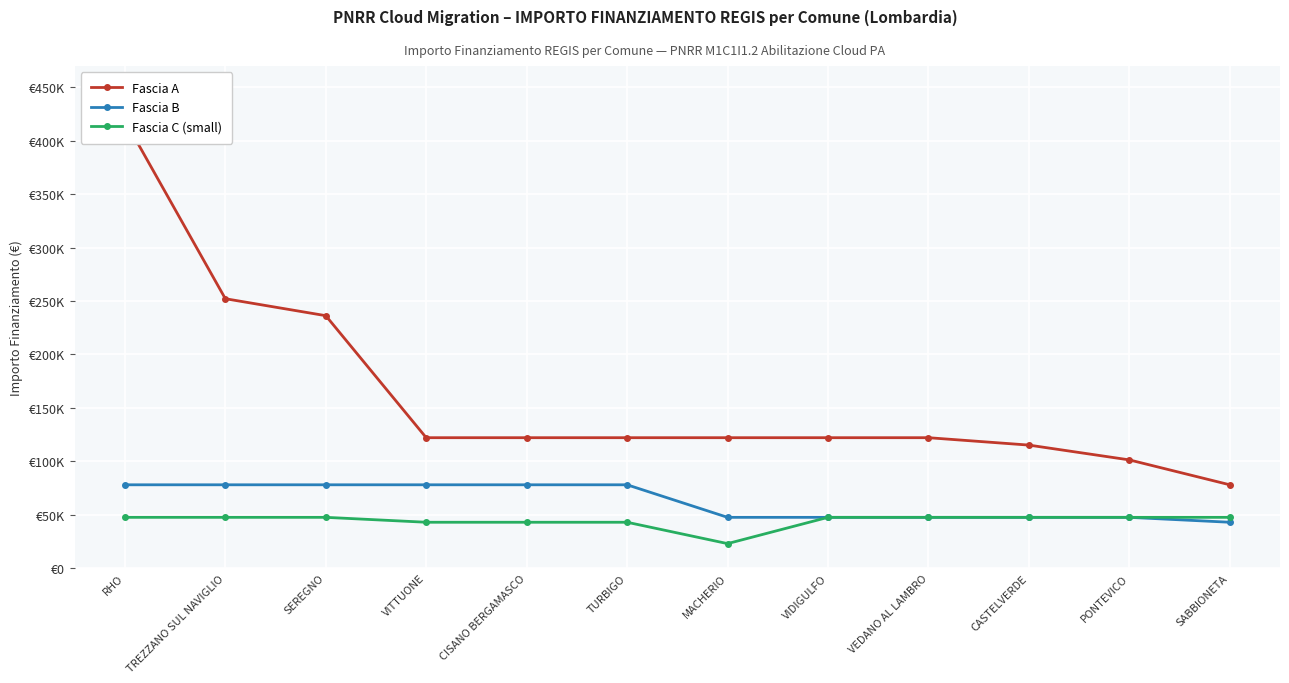

What are all the series names shown in the legend?

Fascia A, Fascia B, Fascia C (small)